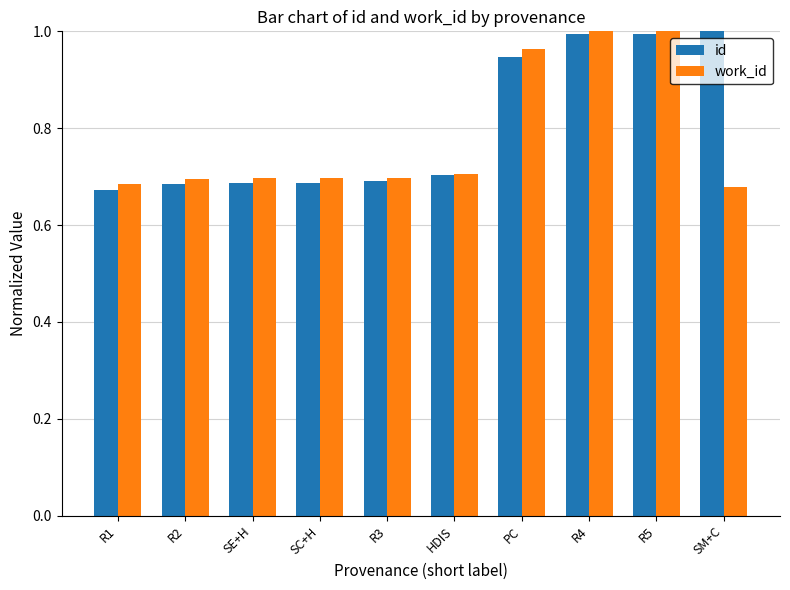

True or false: id has a value of 0.7 at R1.

True